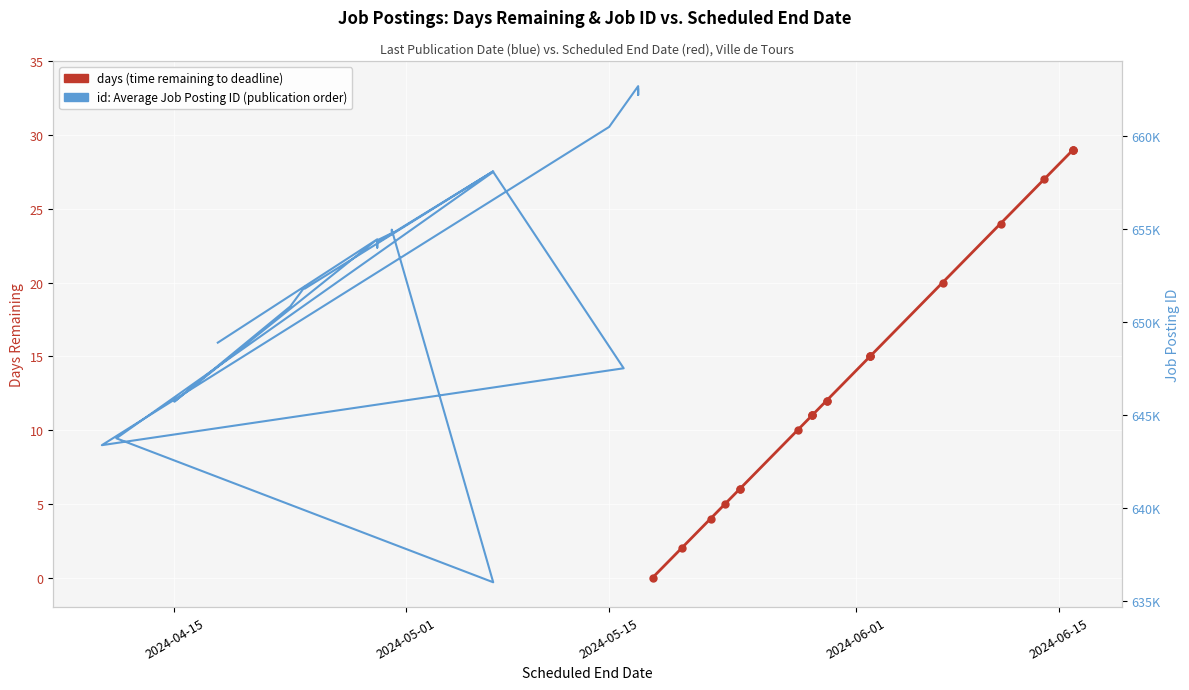

True or false: days (time remaining) and id (job posting ID) intersect in this chart.

False